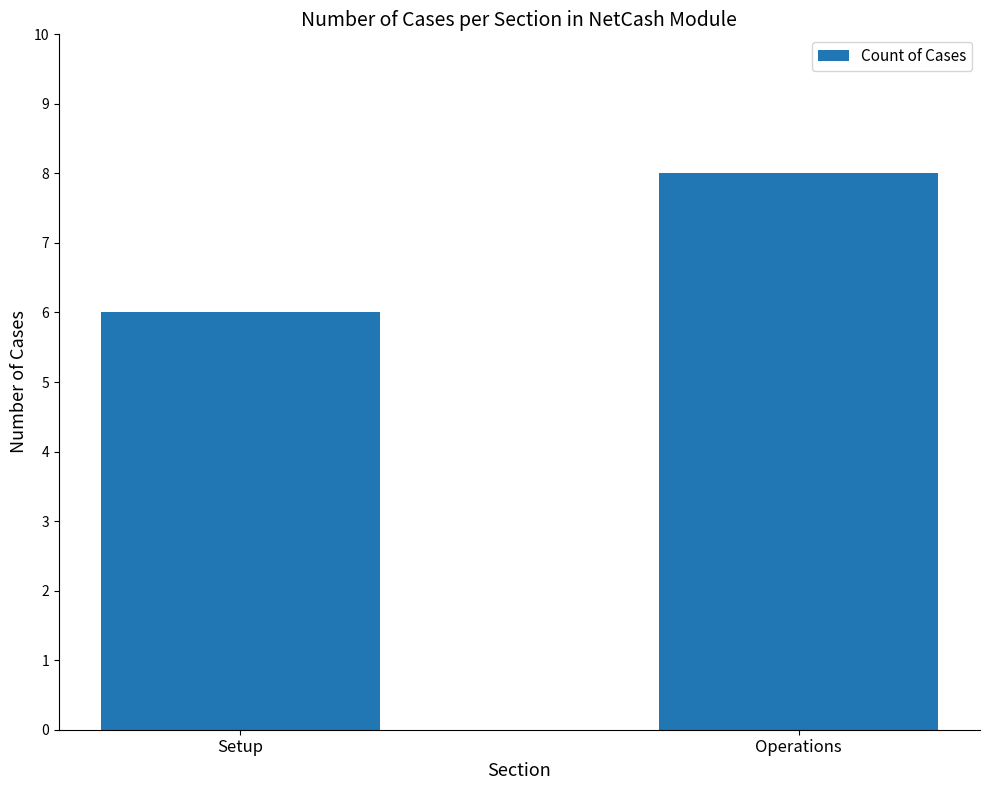

Reading left to right, what are all the values shown in this chart?

Setup=6	Operations=8